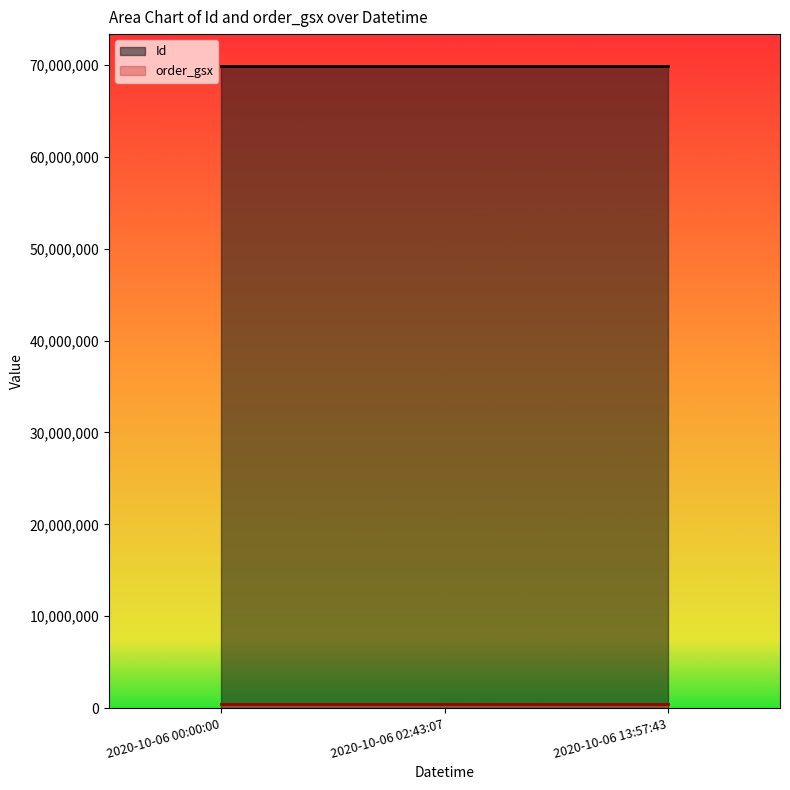

What is the total value across all series at 2020-10-06 13:57:43?

70363339